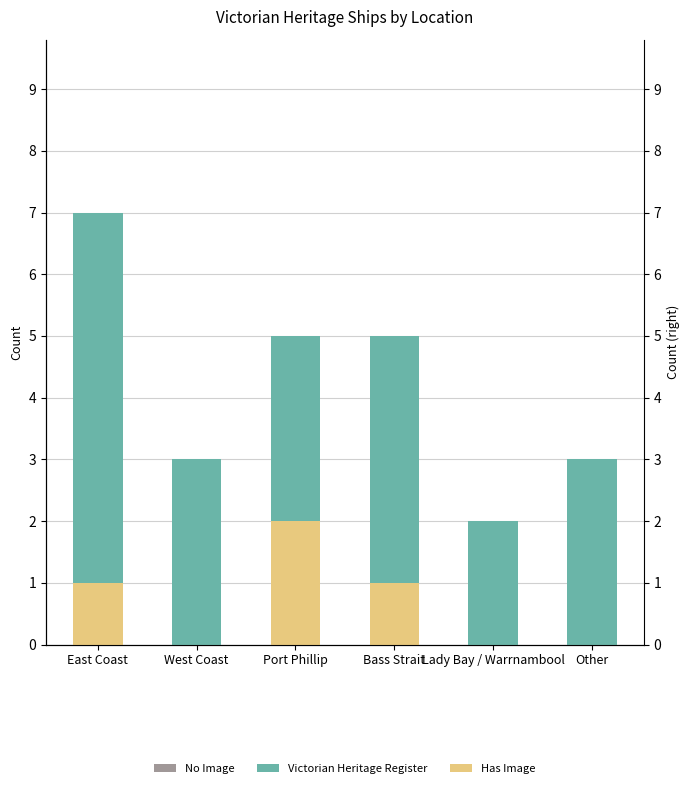

How many data points in Victorian Heritage Register are less than 5?

3